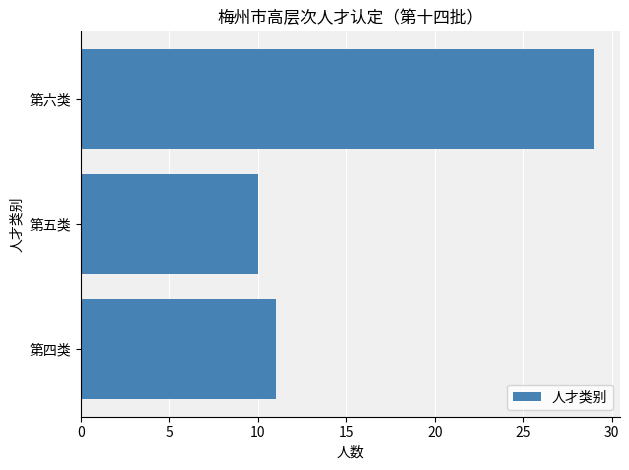

Reading top to bottom, list all the values displayed in this chart.

29	10	11